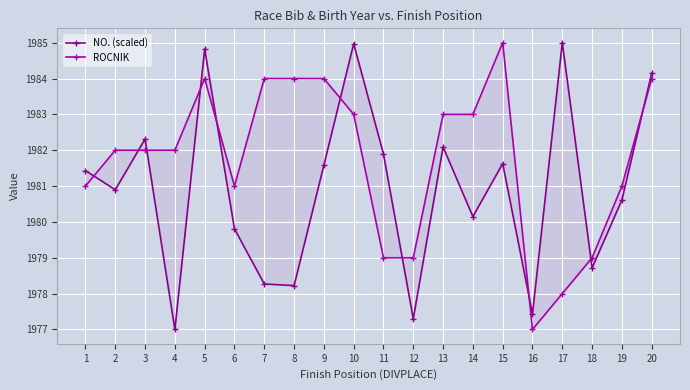

What is the total value across all series at 8?

3962.2